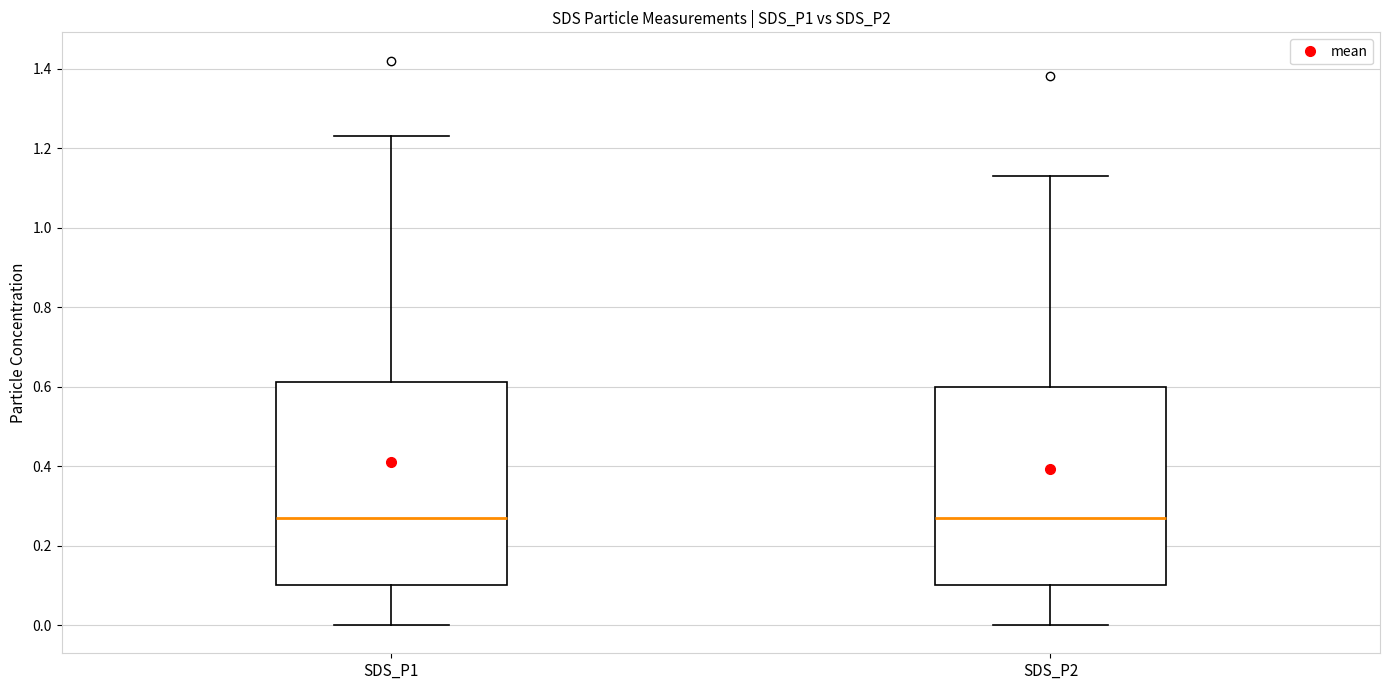

Where is the lower edge of the box for SDS_P1 on the y-axis? The values are not printed on the chart, so give them approximately, as read against the axis.

0.10